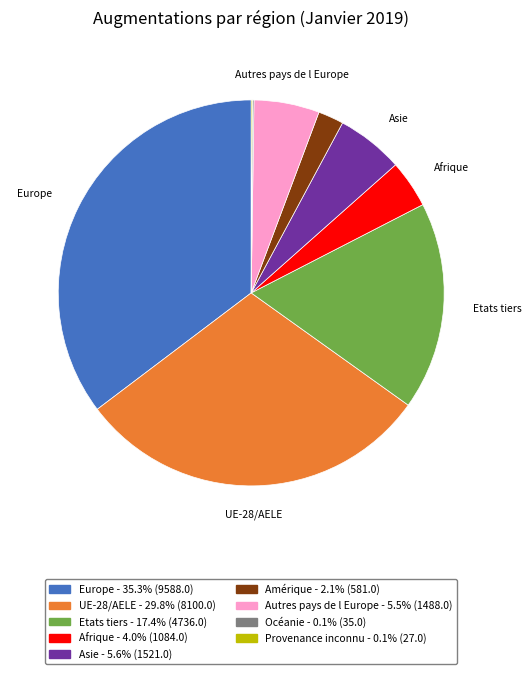

Do Europe and Afrique together represent more than half of the pie?

No